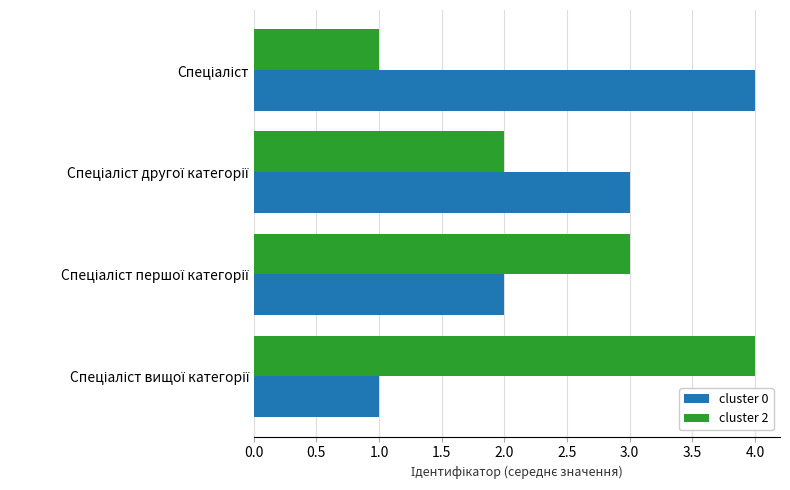

What is the greatest value displayed?

4